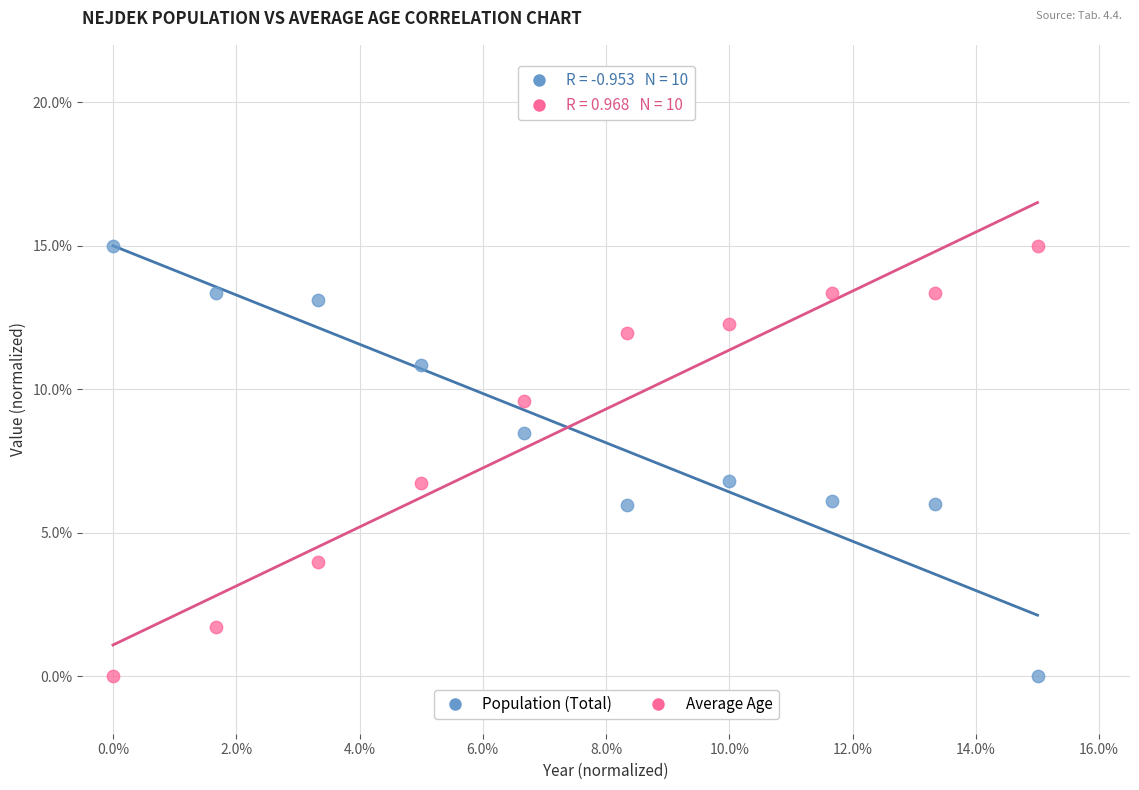

What are all the series names shown in the legend?

Population (Total), Average Age